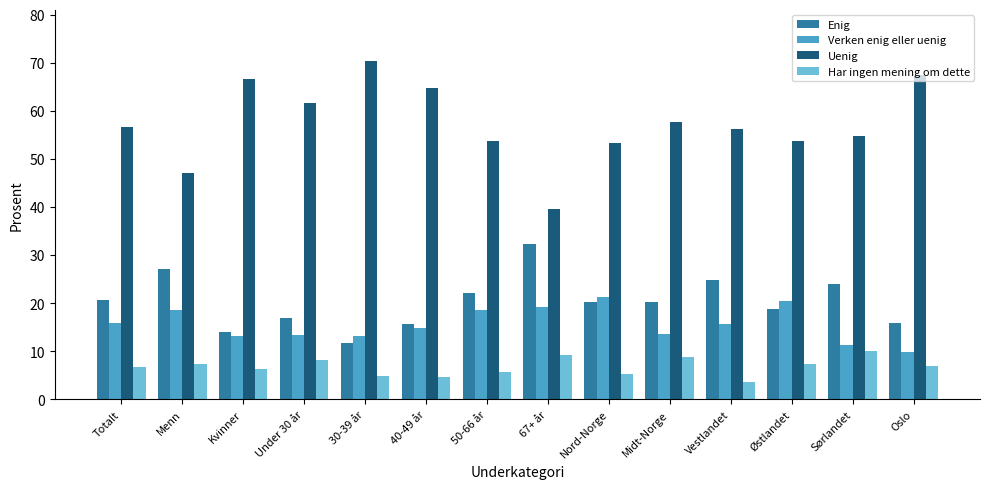

At which label does Uenig first exceed 56?

Totalt